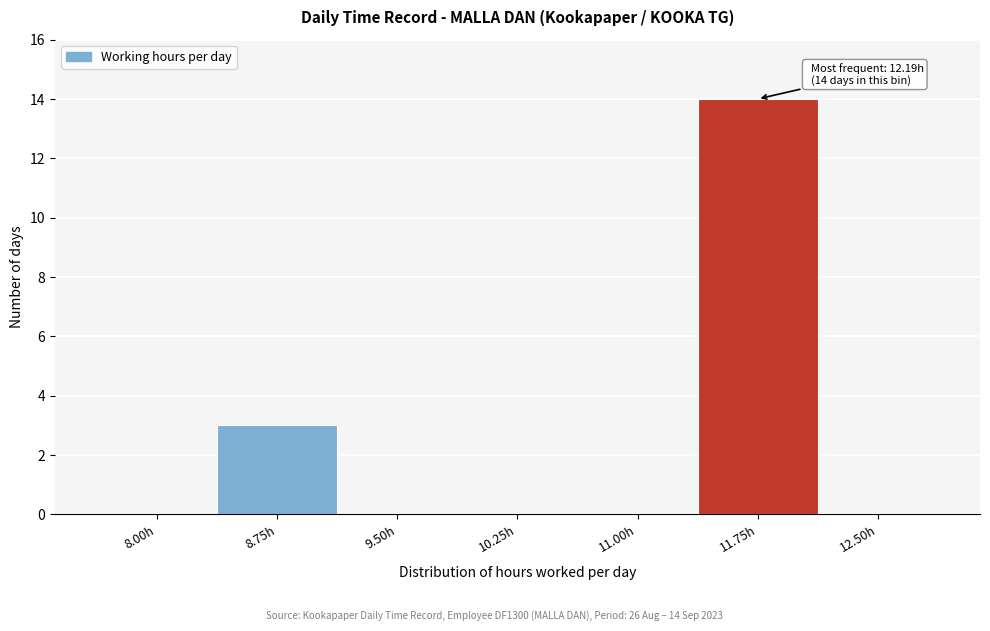

Reading left to right, transcribe all the data shown in this chart.

8.00h=0	8.75h=3	9.50h=0	10.25h=0	11.00h=0	11.75h=14	12.50h=0